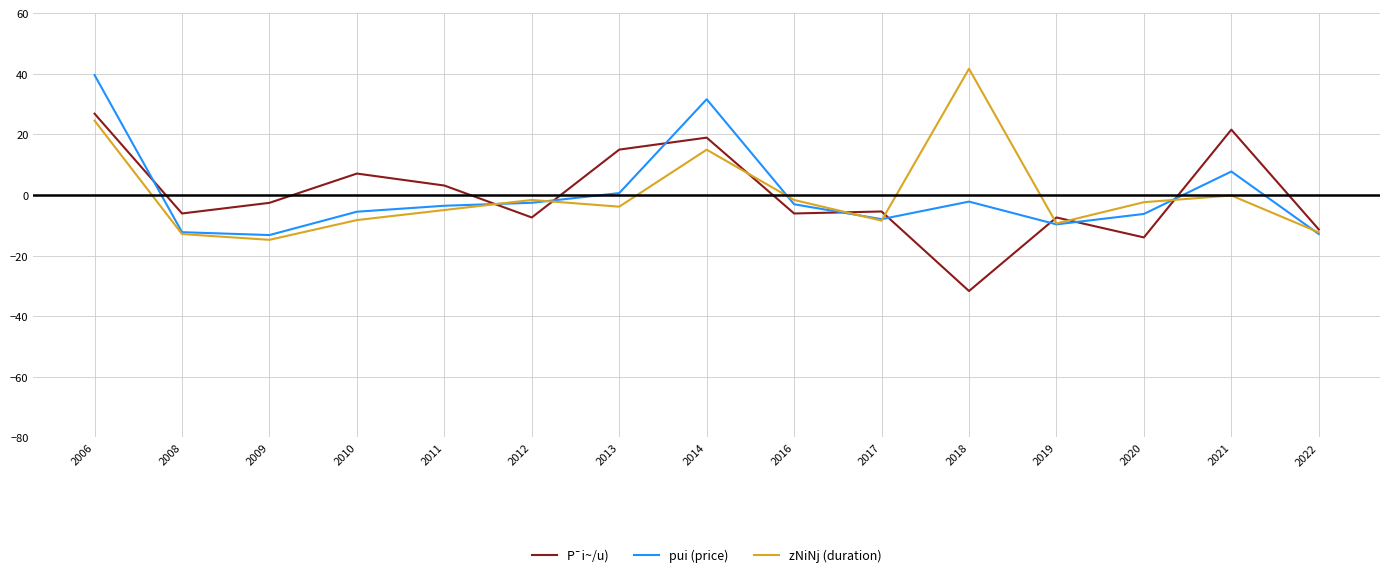

What is the maximum value shown in the chart?

41.6